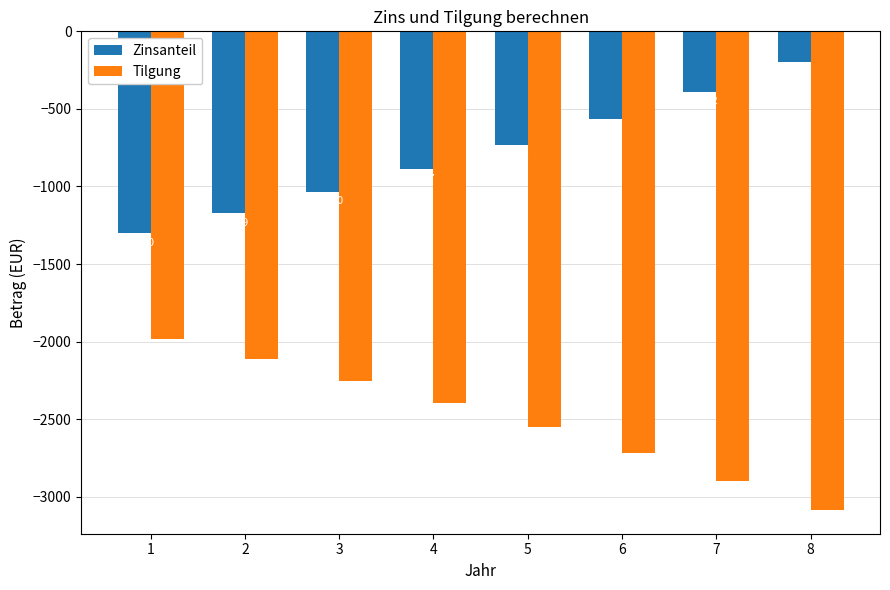

Is it true that Zinsanteil equals -887.3 at 4?

True